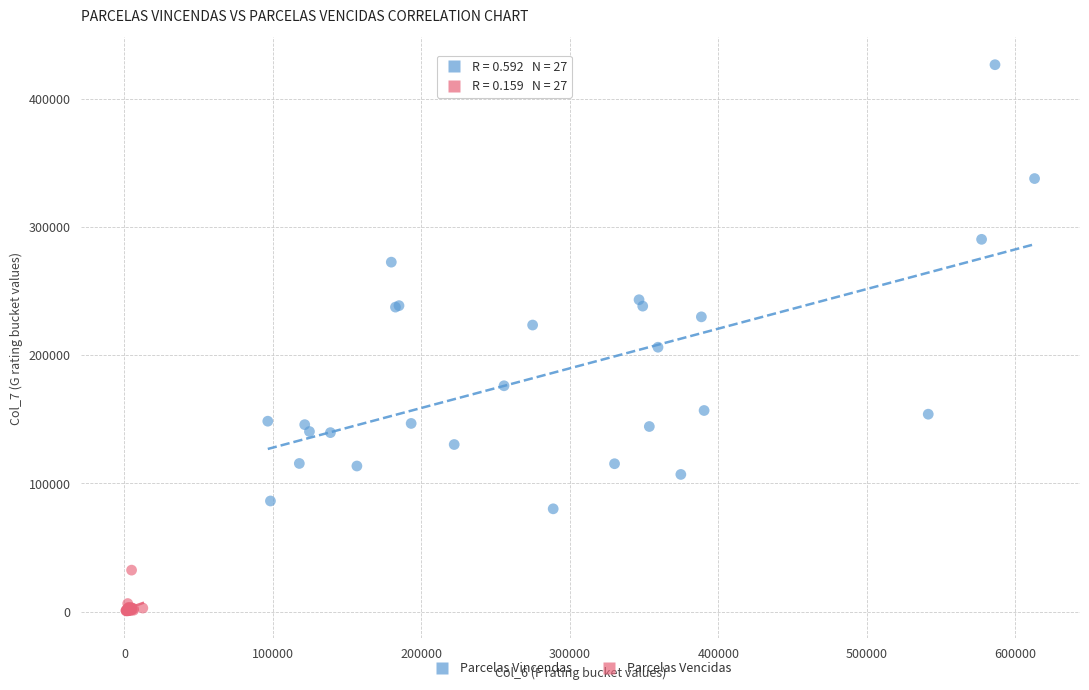

Which series contains the lowest Y value?

Parcelas Vencidas